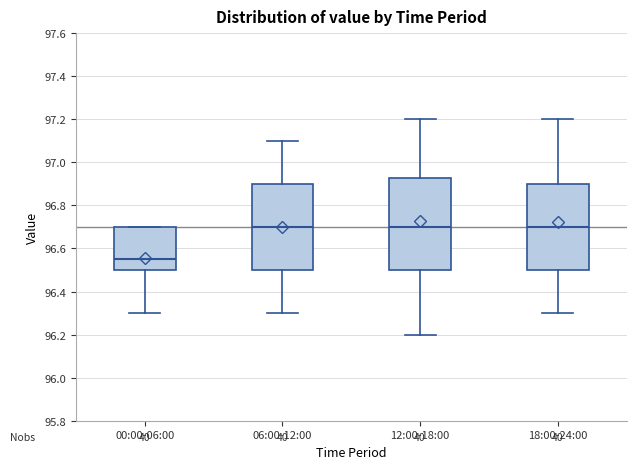

Reading left to right, transcribe this box plot: for each box, give where its median line is, the range the box spans, and where its two whiskers end, as read against the y-axis. The values are not printed on the chart, so give them approximately, as read against the axis.

00:00-06:00: median 96.56, box 96.50 to 96.70, whiskers 96.30 to 96.70
06:00-12:00: median 96.70, box 96.50 to 96.90, whiskers 96.30 to 97.10
12:00-18:00: median 96.70, box 96.50 to 96.92, whiskers 96.20 to 97.20
18:00-24:00: median 96.70, box 96.50 to 96.90, whiskers 96.30 to 97.20